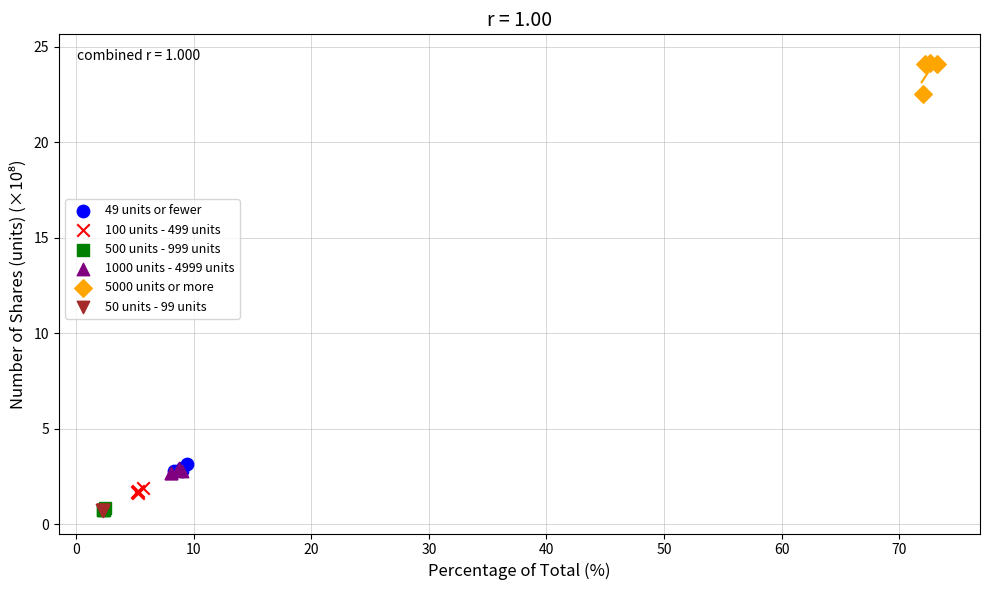

Which series reaches the maximum Y coordinate?

5000 units or more